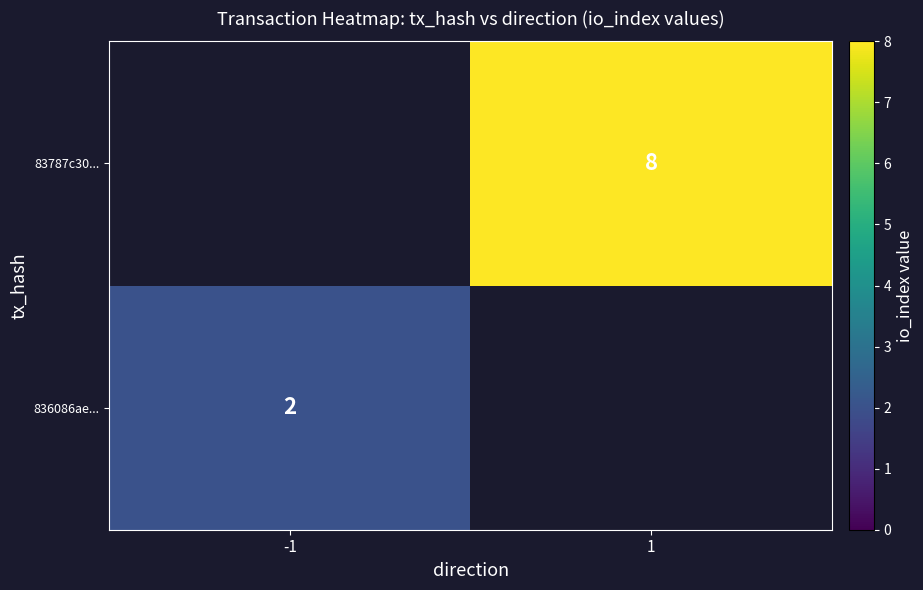

True or false: 836086ae... has a value of 2 at -1.

True